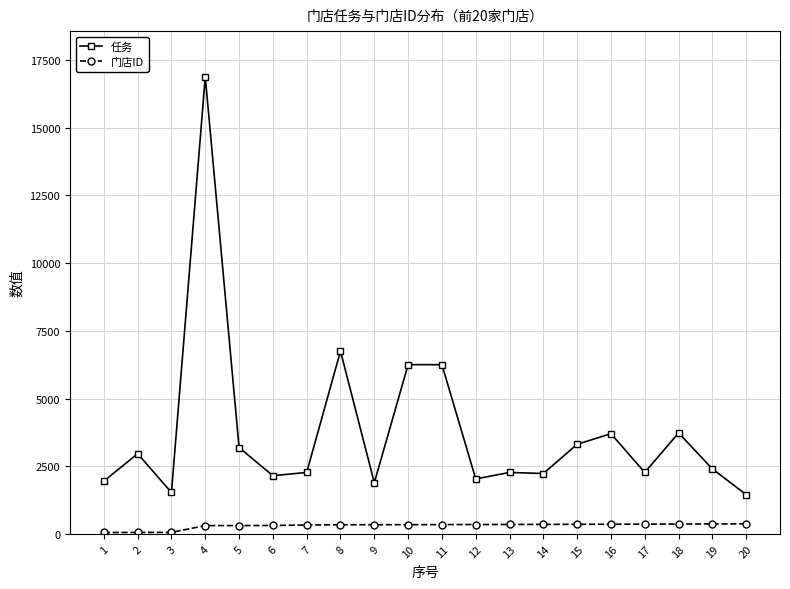

List the series in order of their overall mean, highest first.

任务, 门店ID